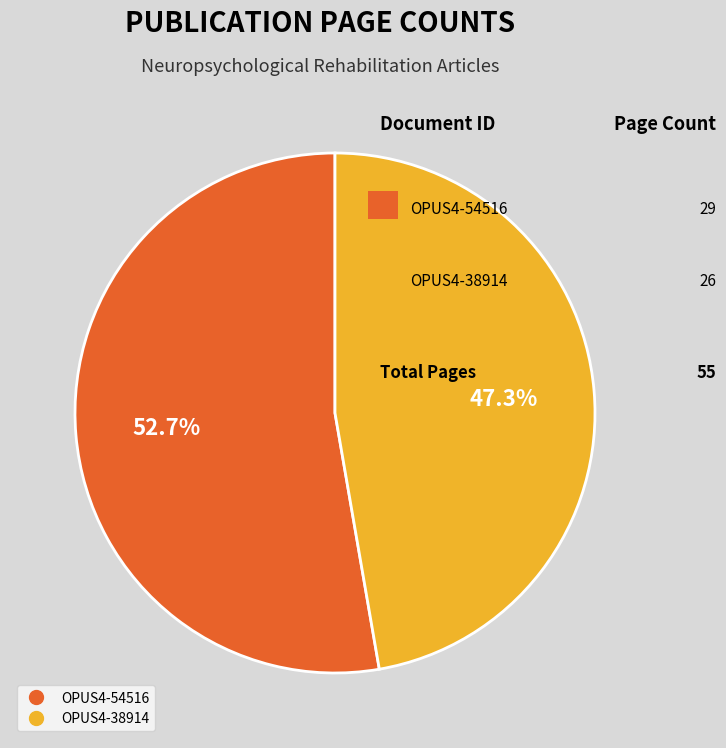

Which category accounts for the majority?

OPUS4-54516